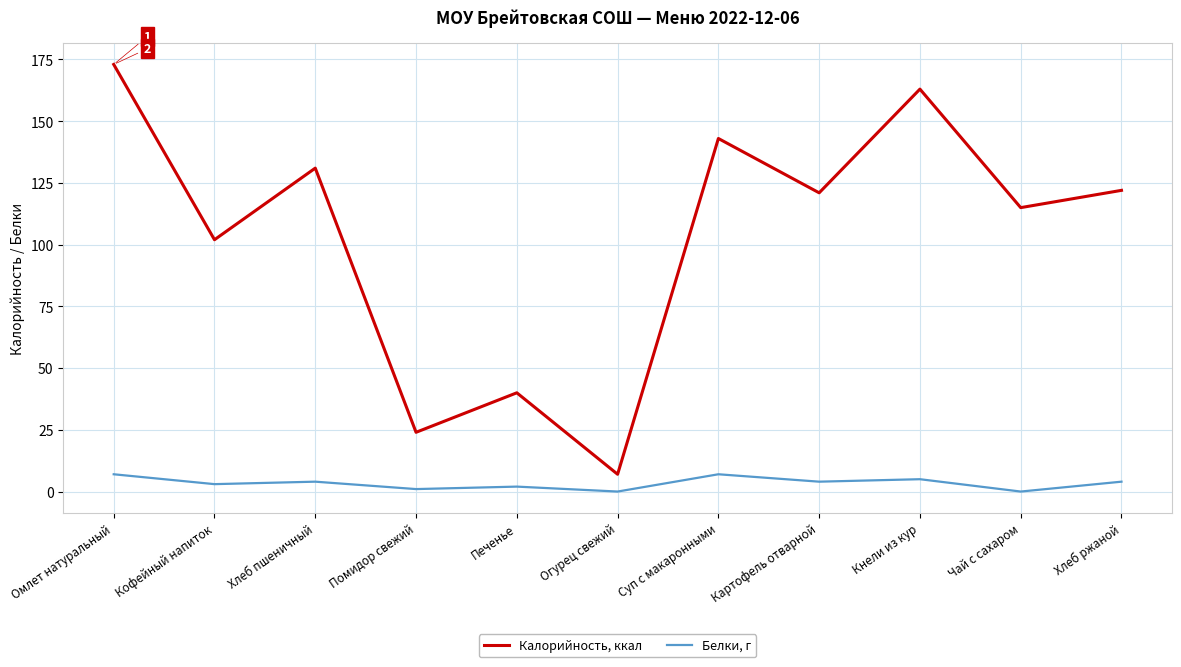

What is the maximum value for Калорийность, ккал?

173